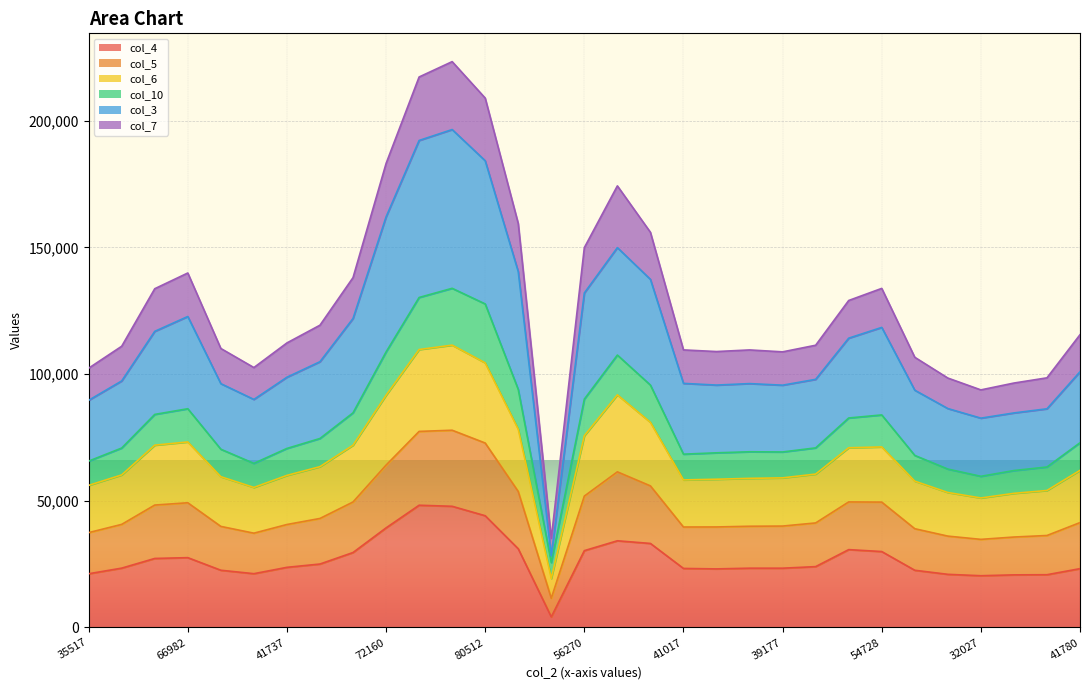

At which label does col_4 reach its minimum?

7088